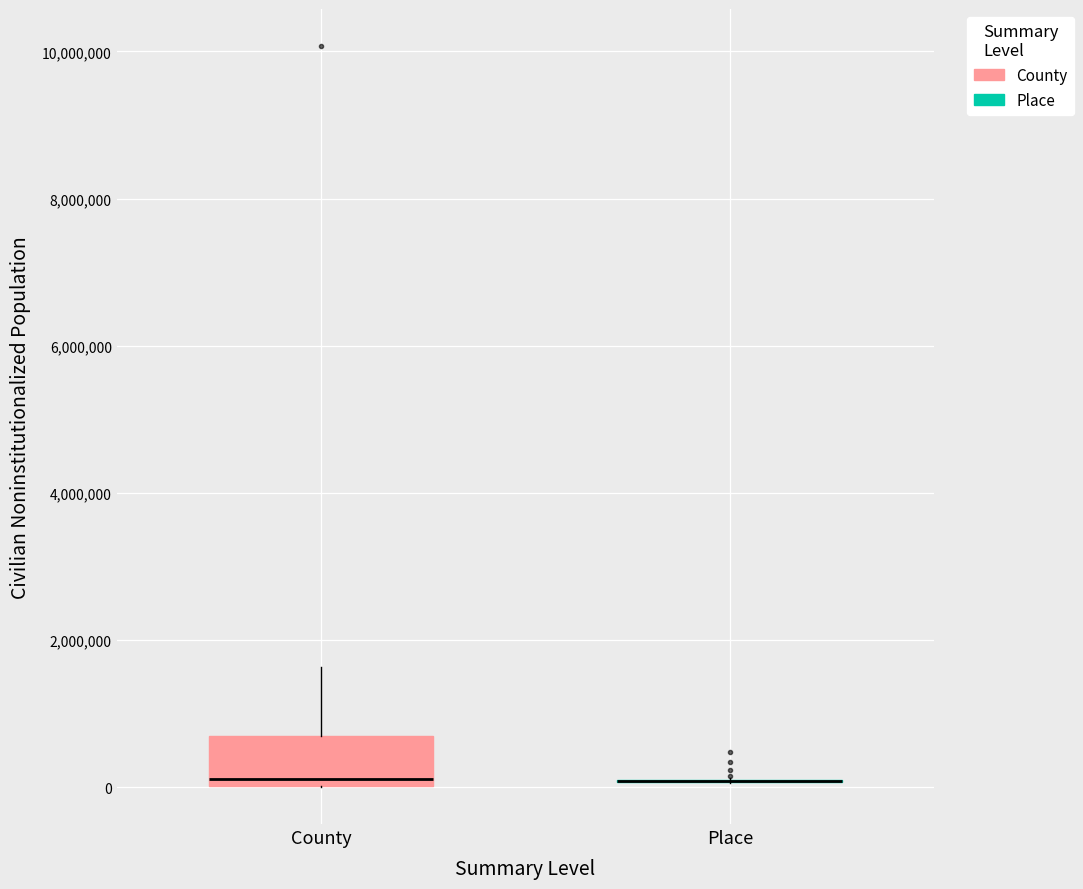

Comparing the boxes themselves (not the whiskers), which one is the tallest?

County